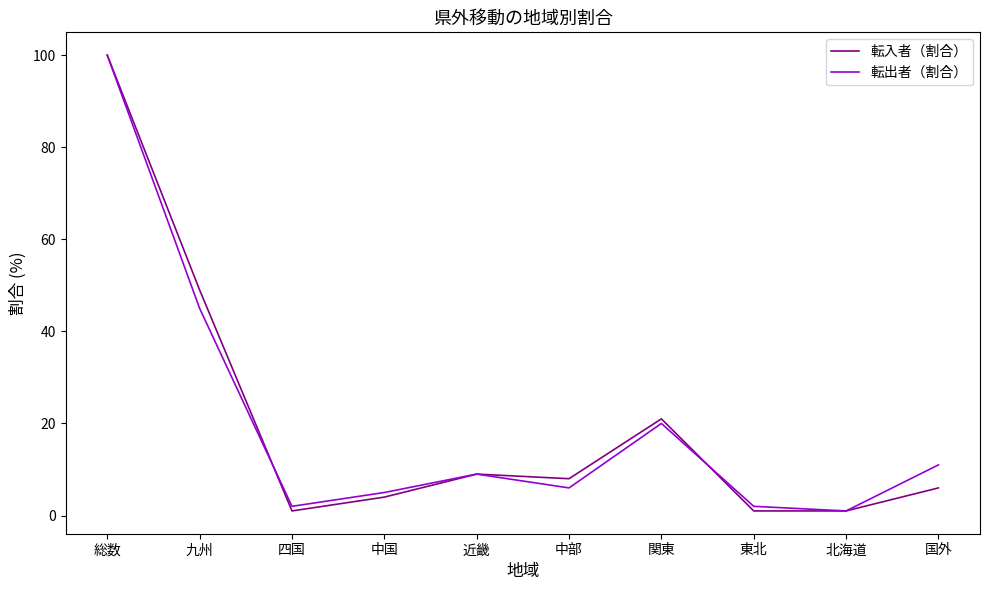

What position from the right is 国外?

1